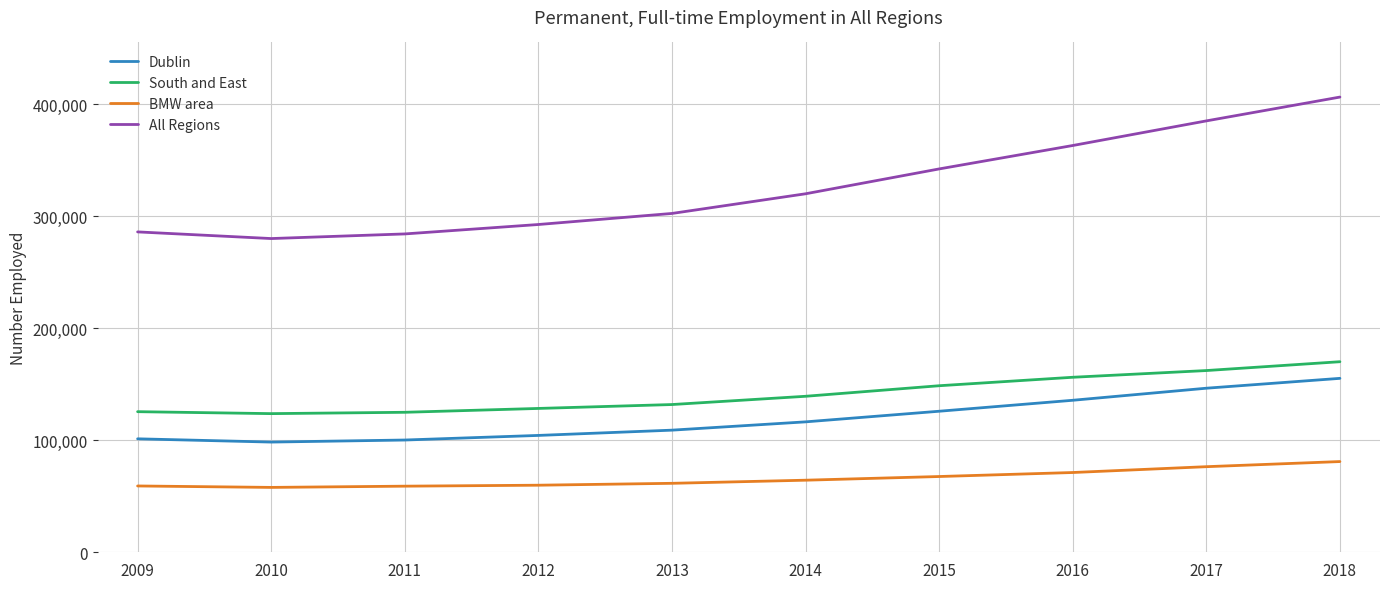

Rank the series at 2017 from highest to lowest value.

All Regions, South and East, Dublin, BMW area